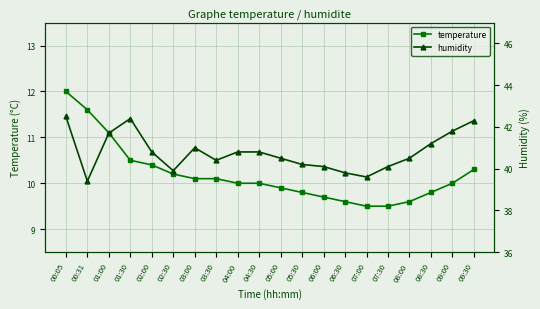

How many values in the humidity series exceed 40?

16